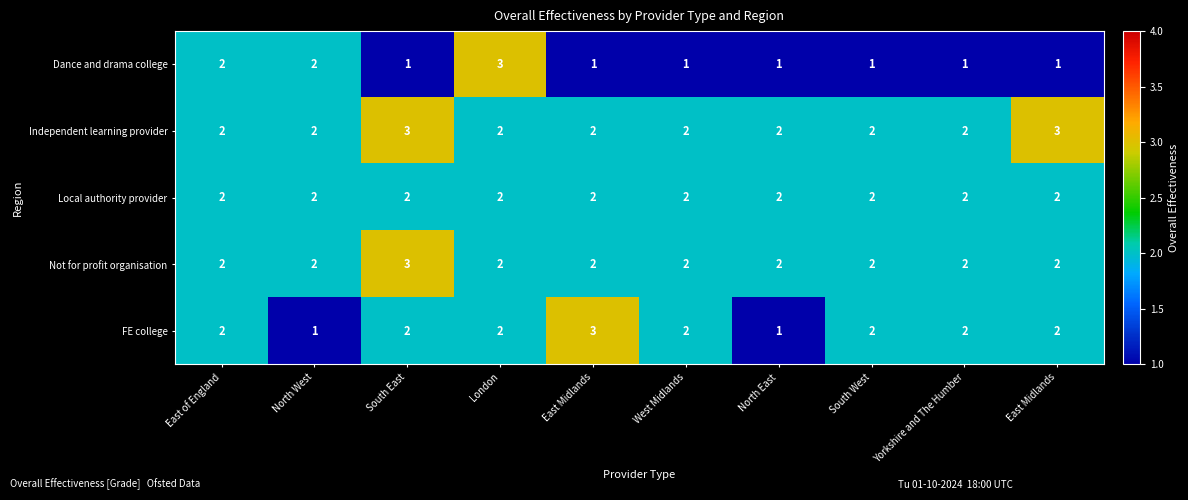

Count the number of categories in the chart.

10